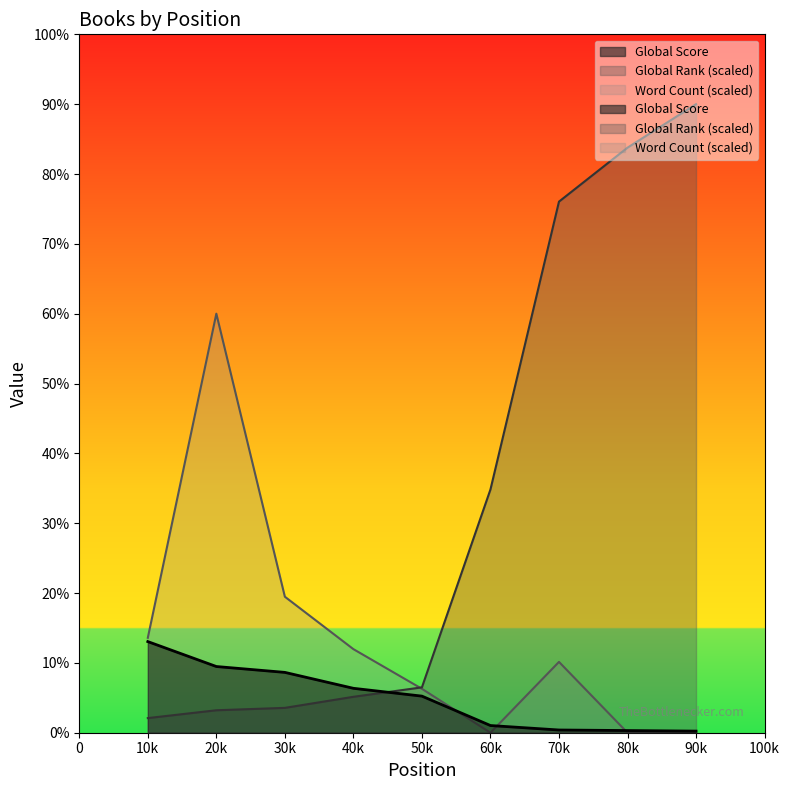

Which has a higher value, 30k or 20k?

20k